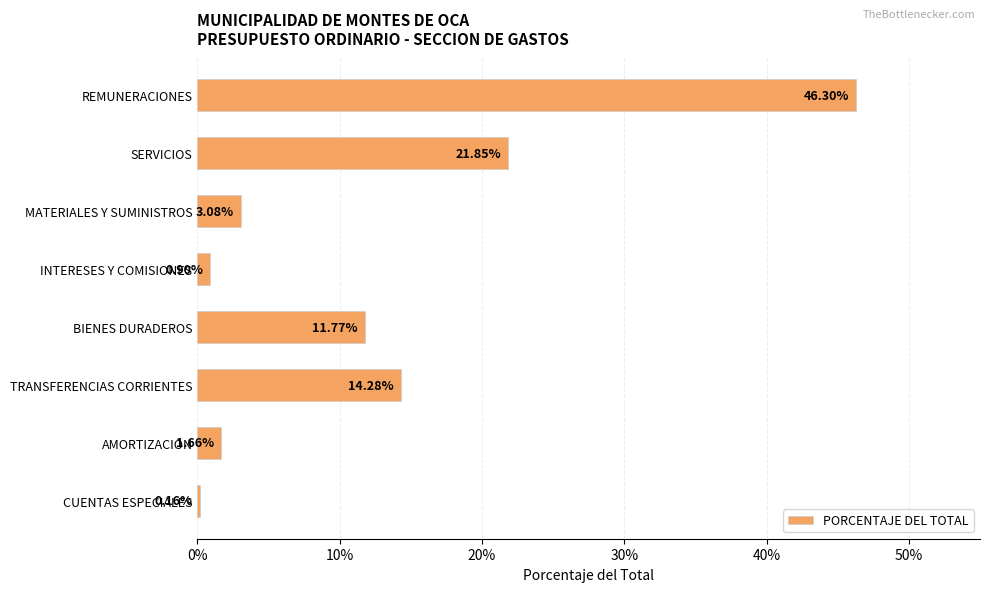

Are the bars grouped side by side (vs. stacked)?

No